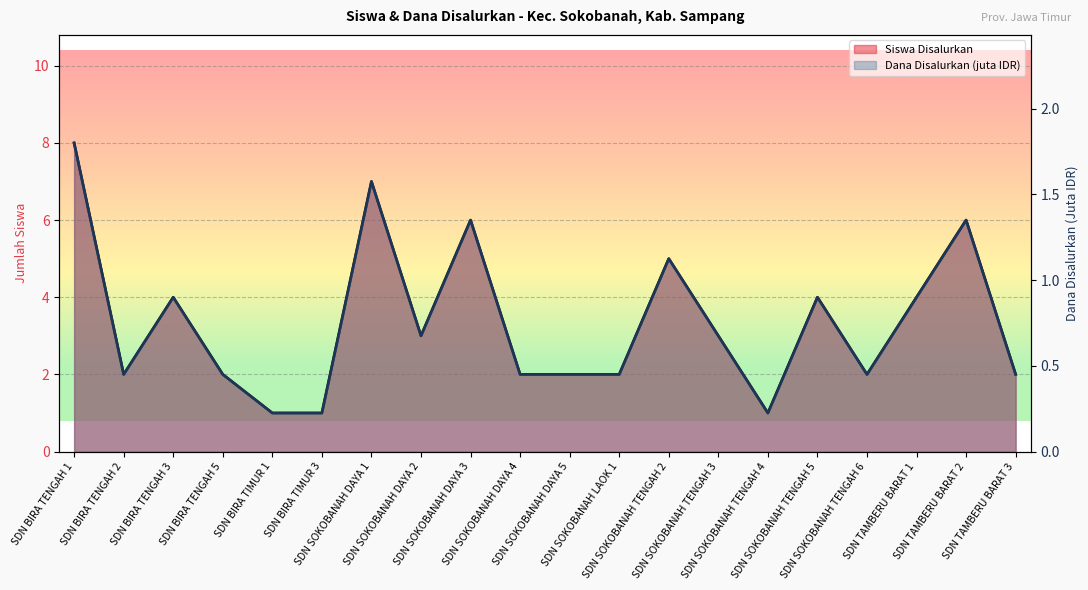

At which category does Siswa Disalurkan reach its first local valley?

SDN BIRA TENGAH 2